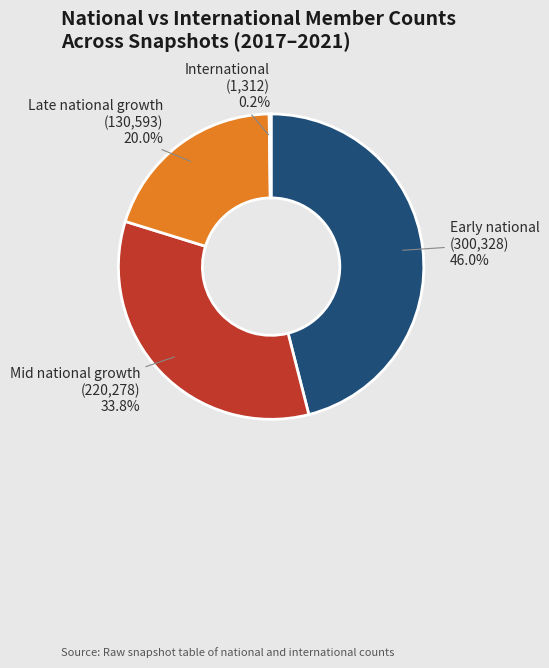

Does Late national growth (130,593) represent more than half of the total?

No